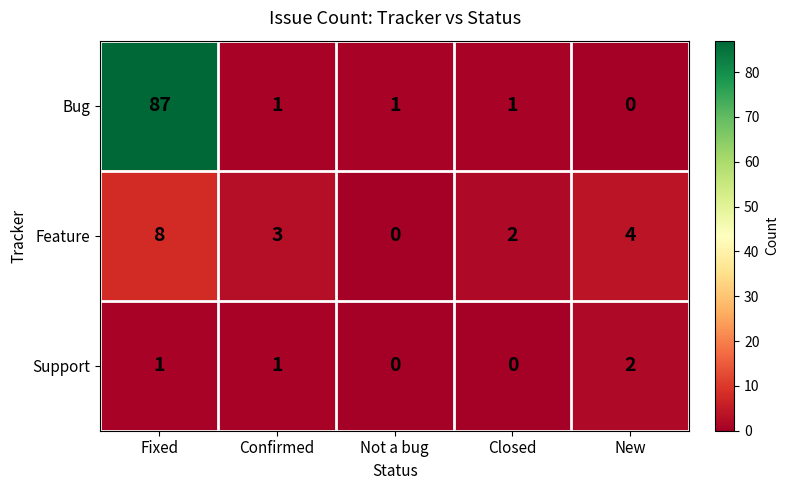

The Support series shows 0 at Closed. True or false?

True